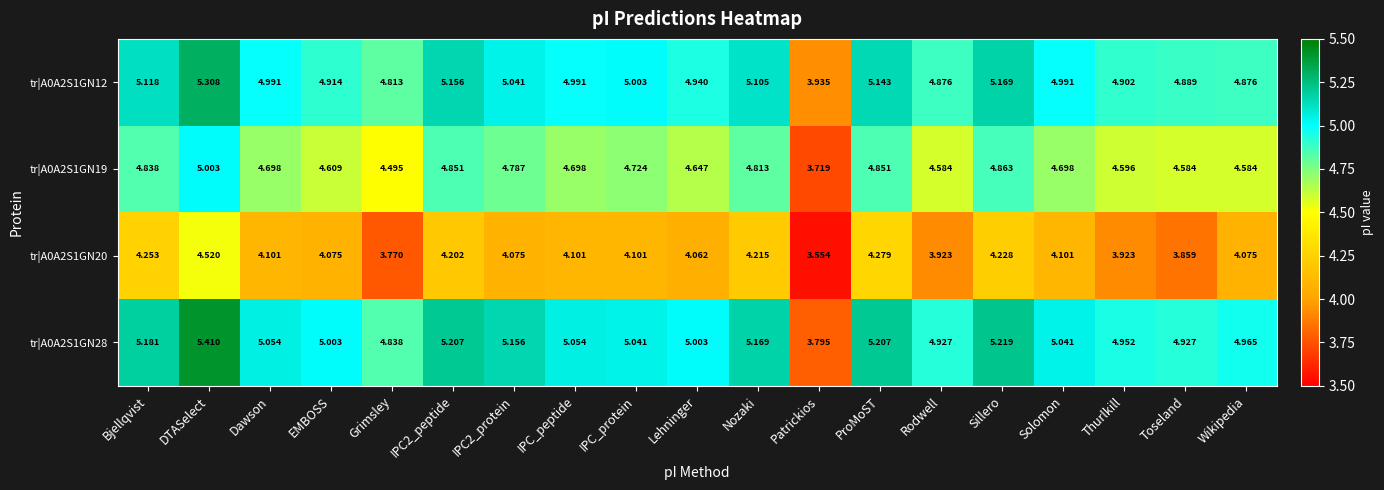

What is the spread (max minus min) of values at Sillero?

1.0